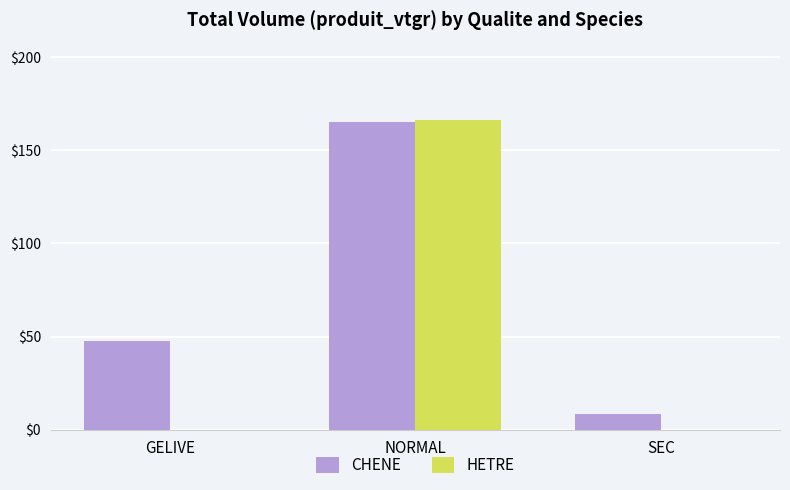

Is it true that HETRE equals 0.0 at GELIVE?

True